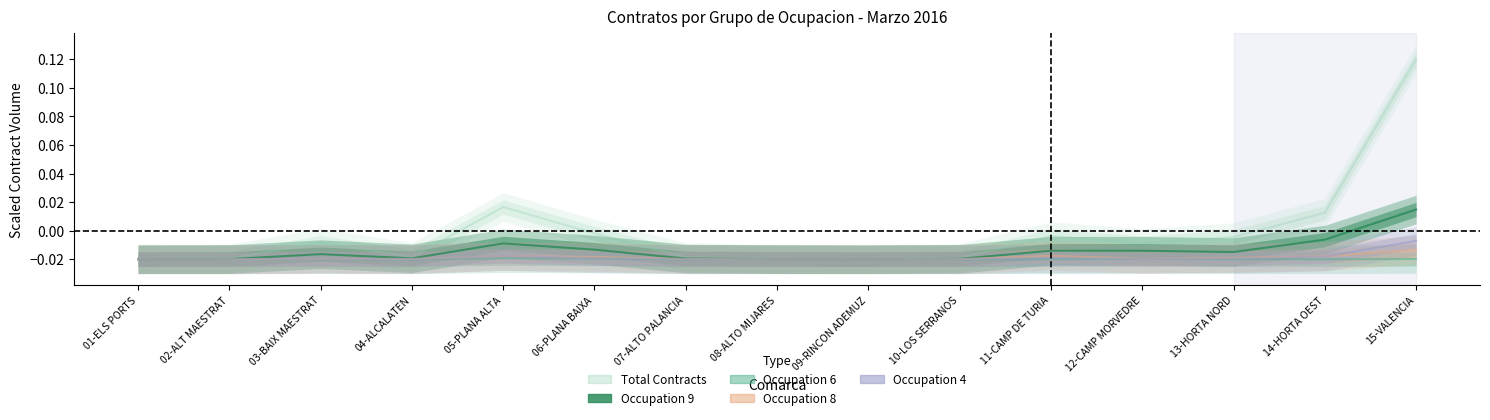

What is the label of the 11th point from the left?

11-CAMP DE TURIA